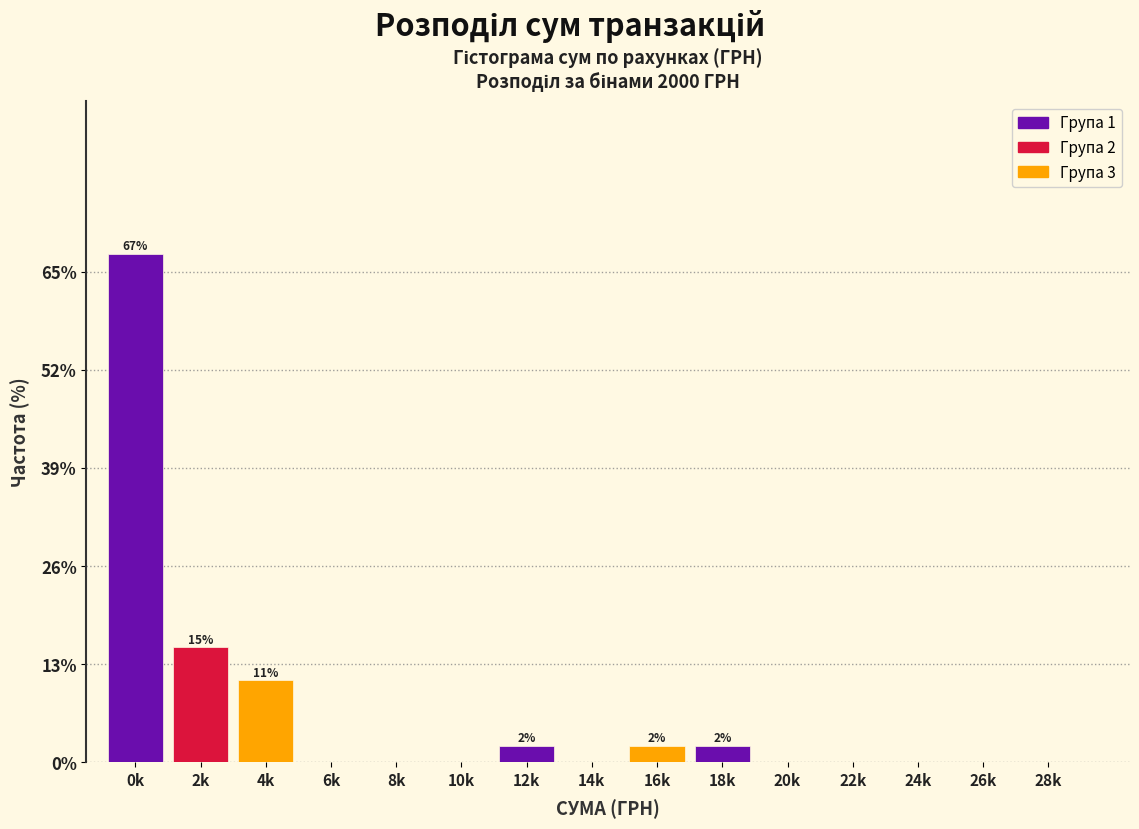

Reading right to left, what are all the values shown in this chart?

28k=0.0	26k=0.0	24k=0.0	22k=0.0	20k=0.0	18k=2.2	16k=2.2	14k=0.0	12k=2.2	10k=0.0	8k=0.0	6k=0.0	4k=10.9	2k=15.2	0k=67.4